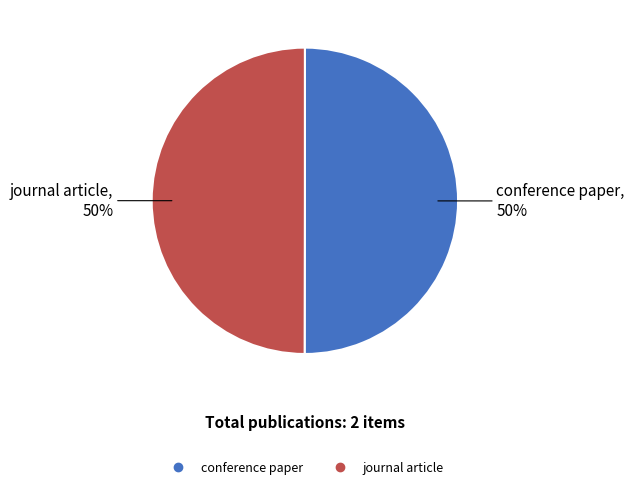

To the nearest percent, what portion does conference paper represent?

50%